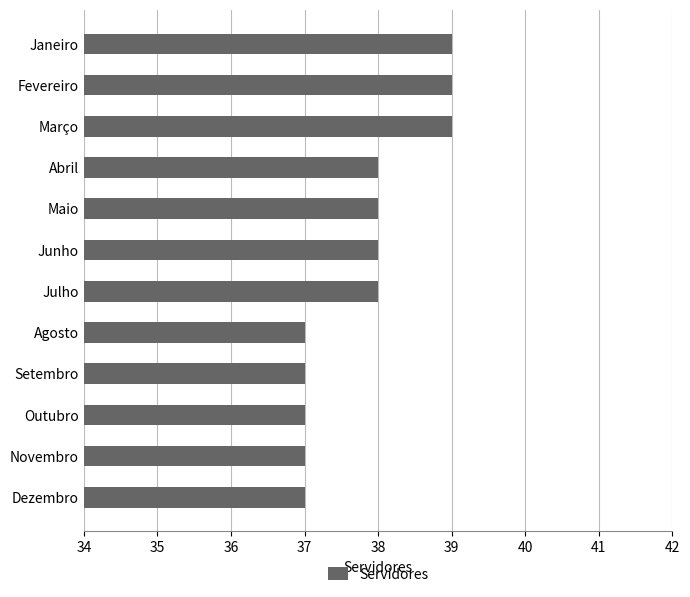

Count the values in the range 37 to 39.

12